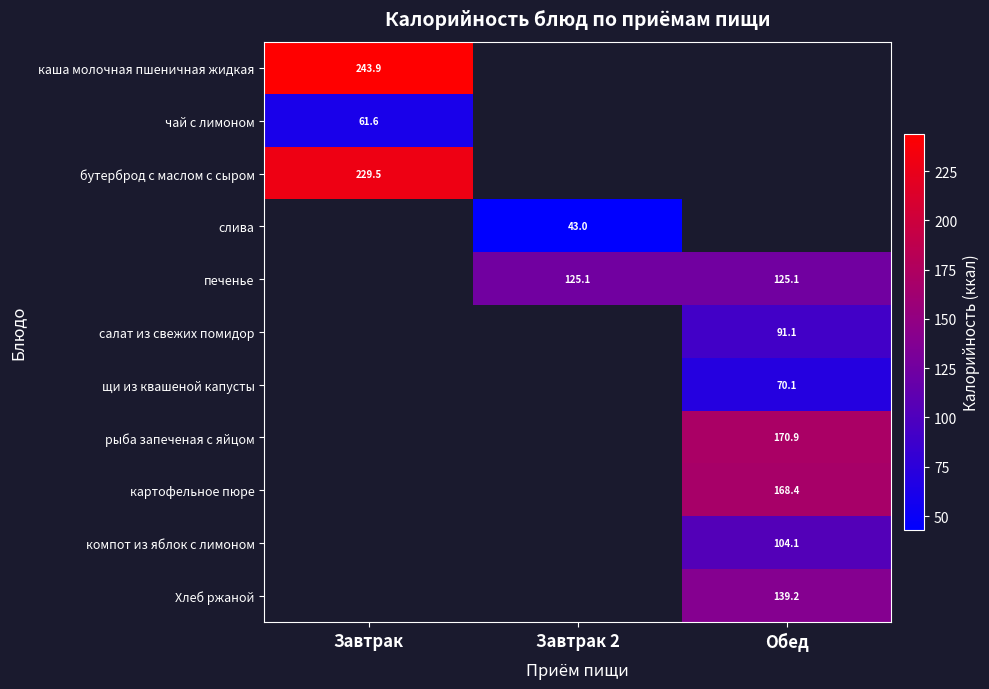

At which category does the chart reach its peak across all series?

Завтрак